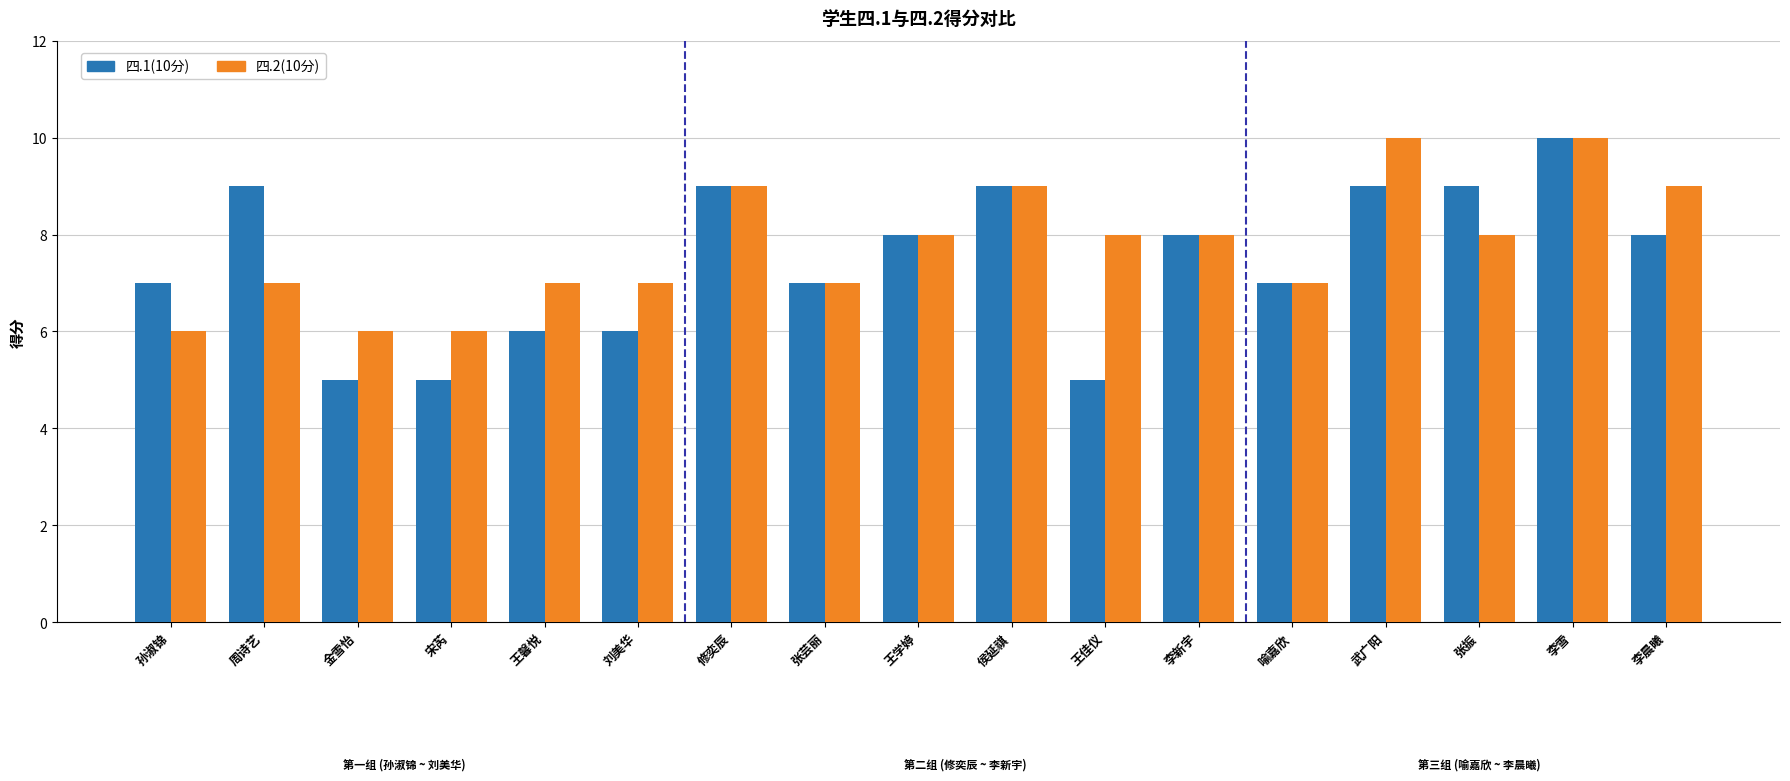

What is the value of the 四.2(10分) bar at the 8th from the left?

7